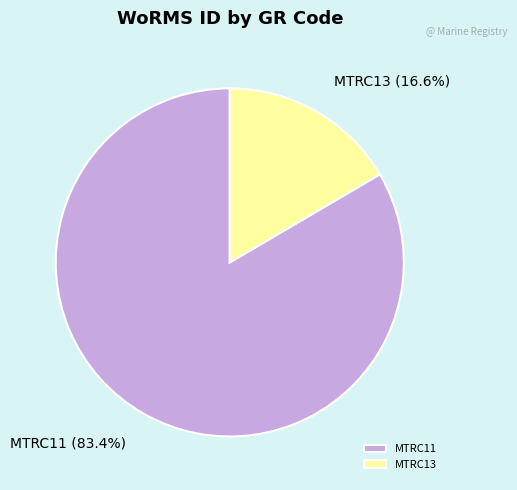

To the nearest percent, what is the average slice percentage?

50%